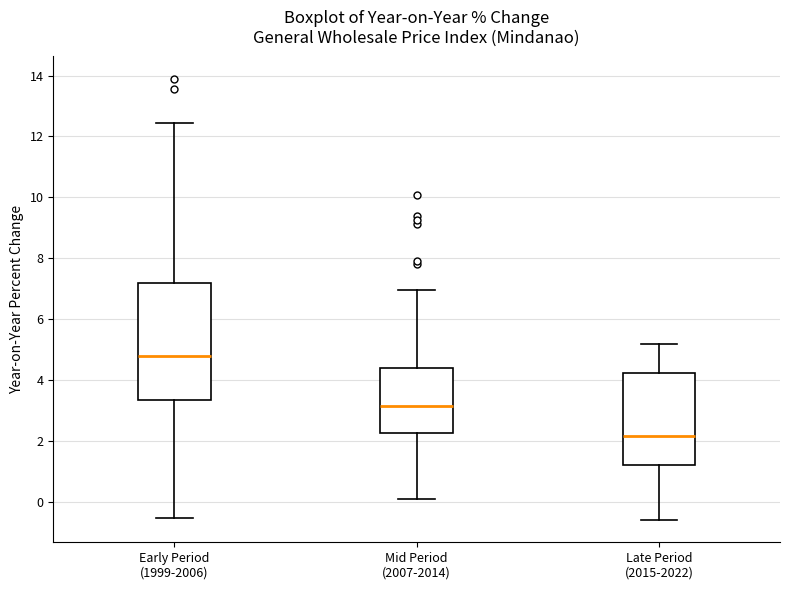

Which box is the tallest, from its lower edge to its upper edge?

Early Period (1999-2006)